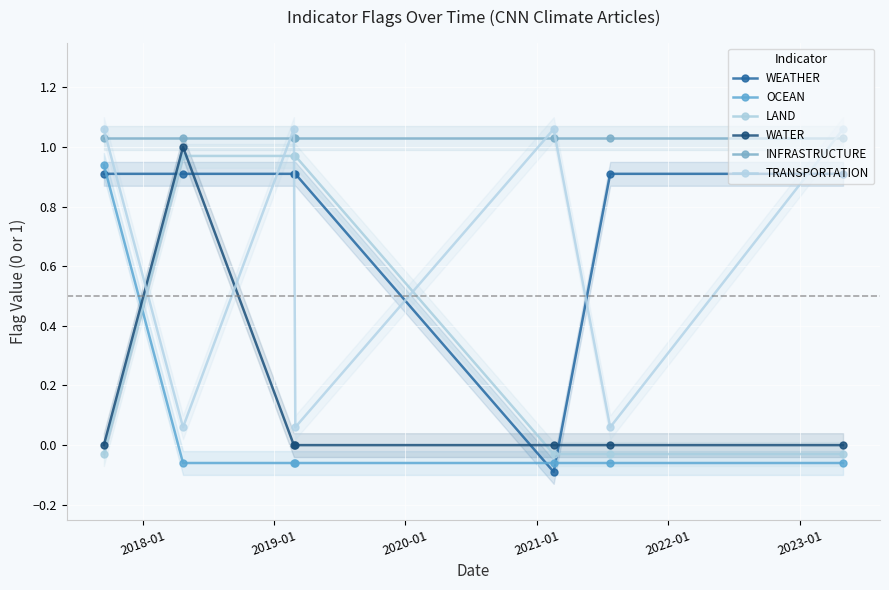

How many data points in LAND are above 0?

3